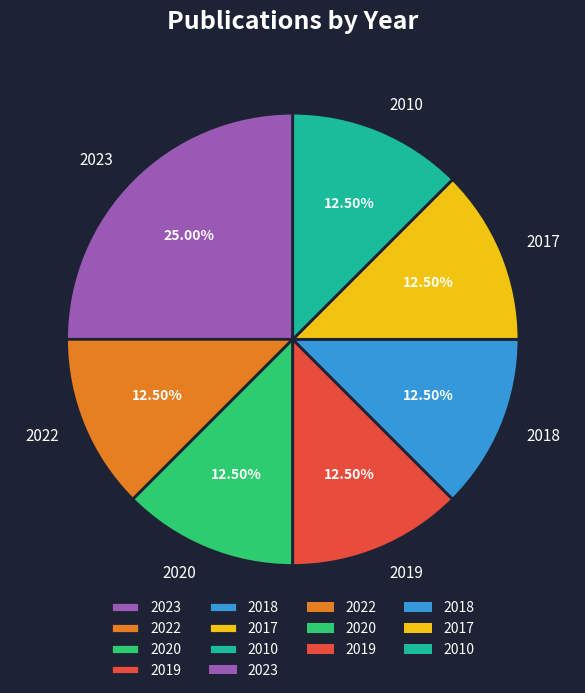

What is the ratio of the value at 2017 to the value at 2020?

1.0